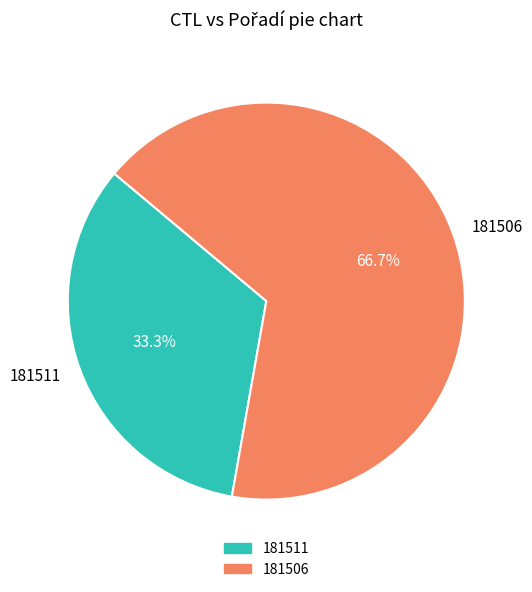

What is the smallest slice in the pie chart?

181511